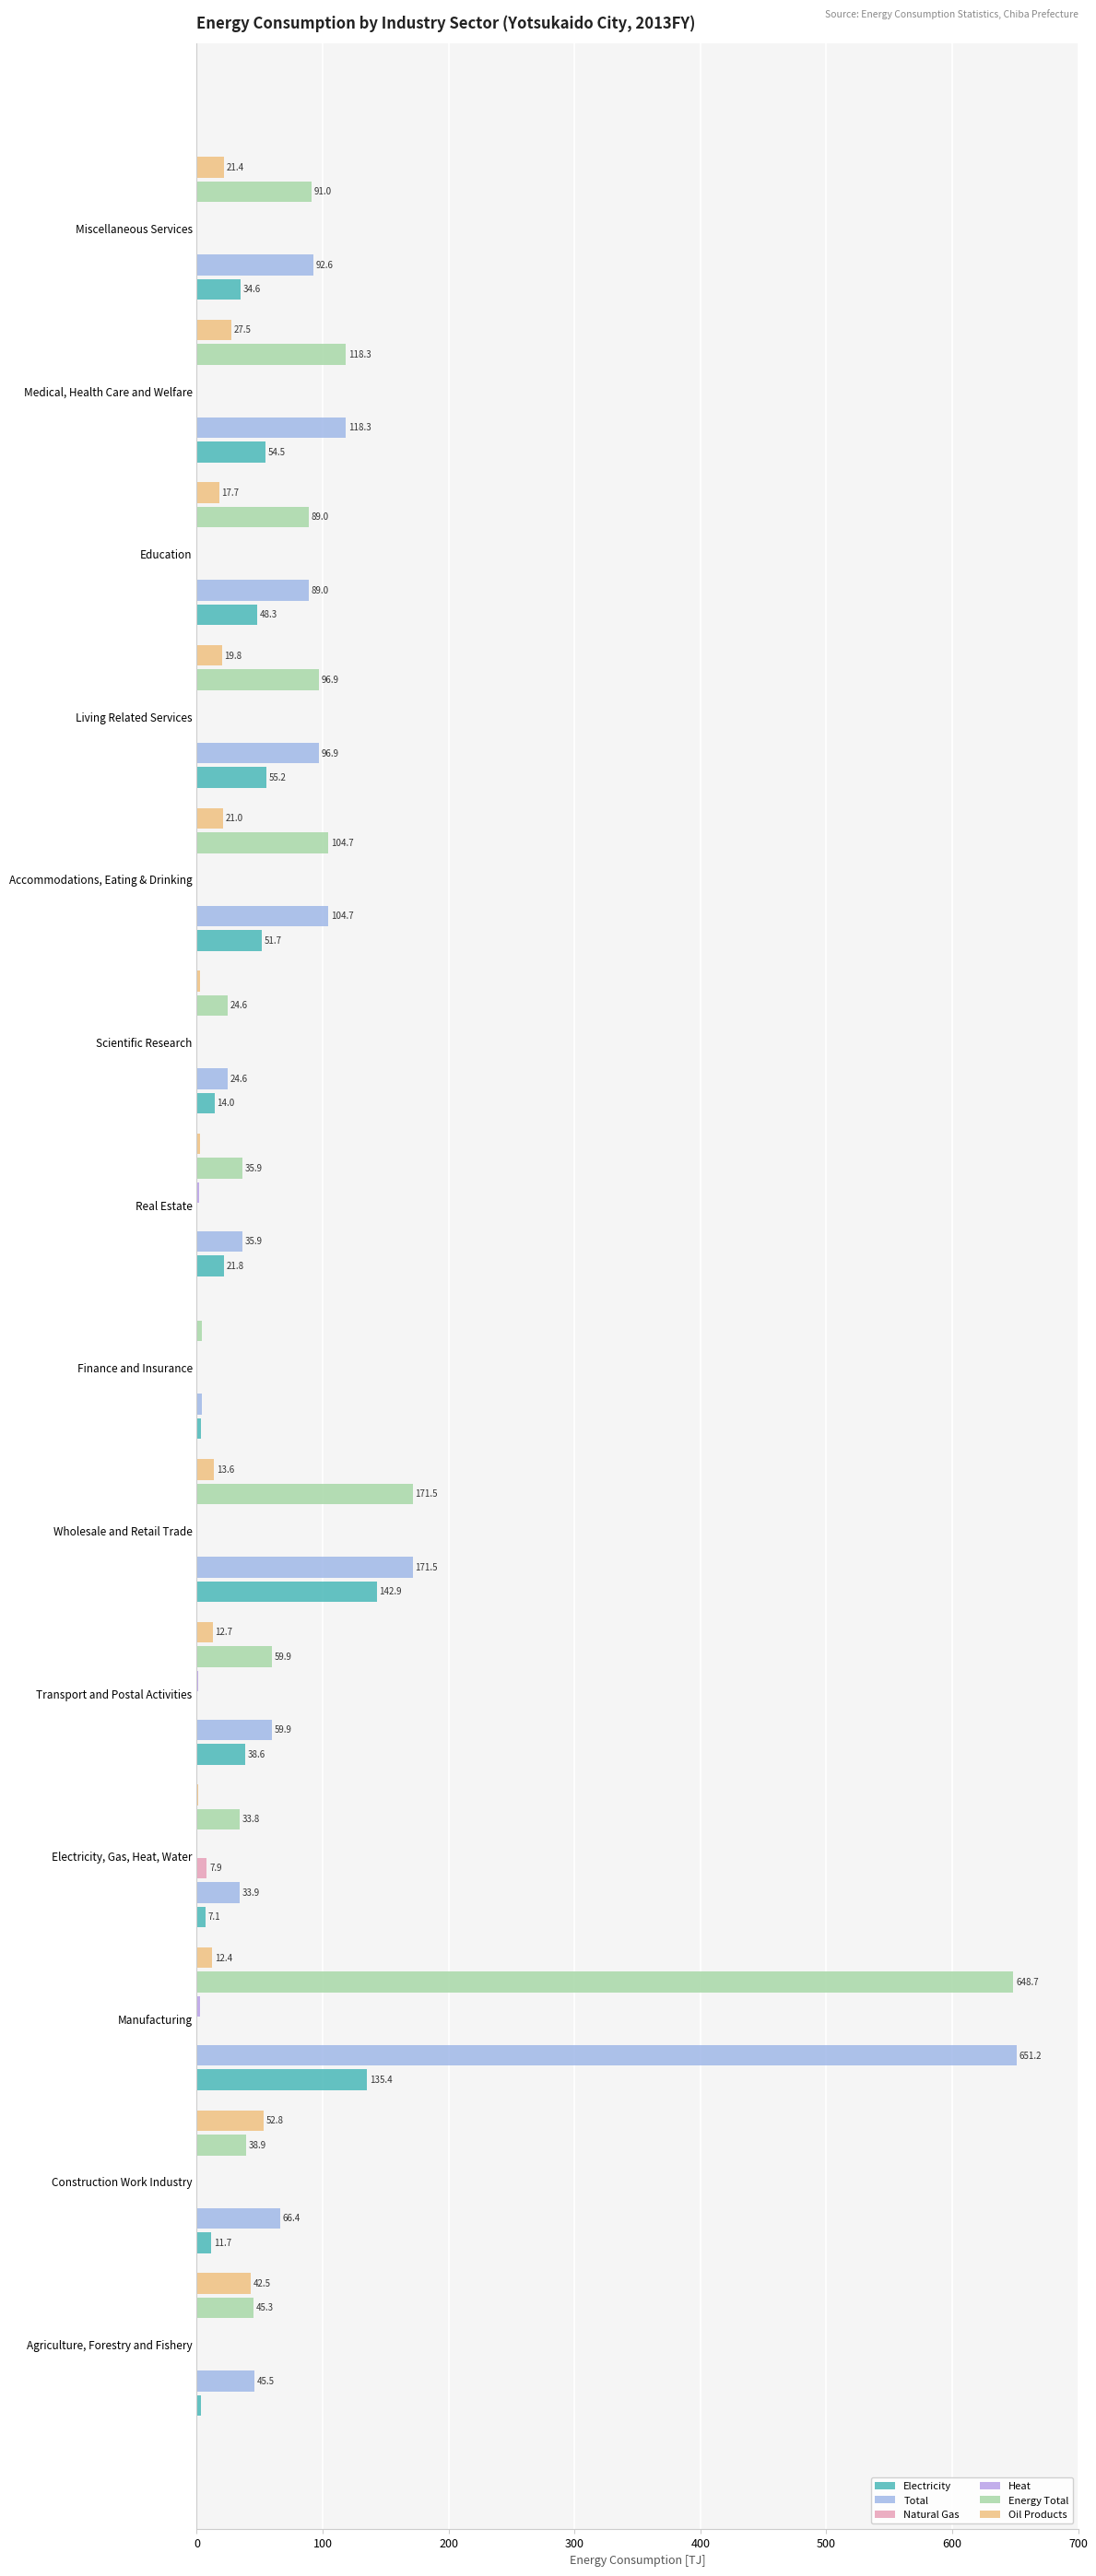

Which series has the largest total across all categories?

Total